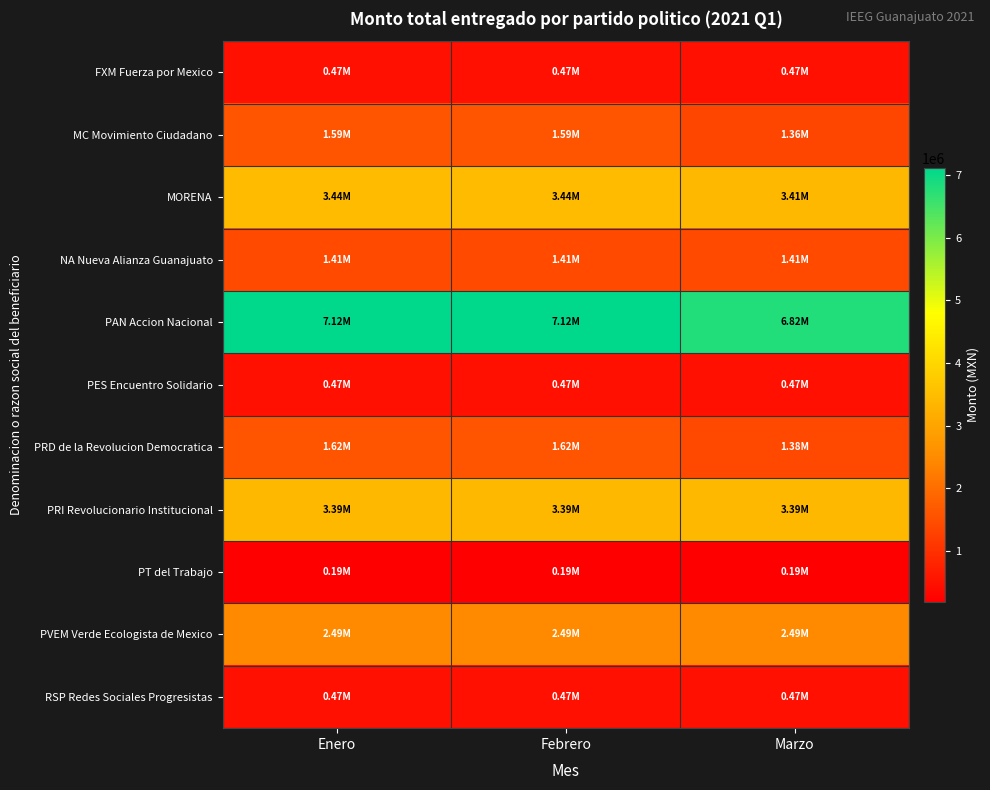

Between Marzo and Enero, which is larger?

Marzo